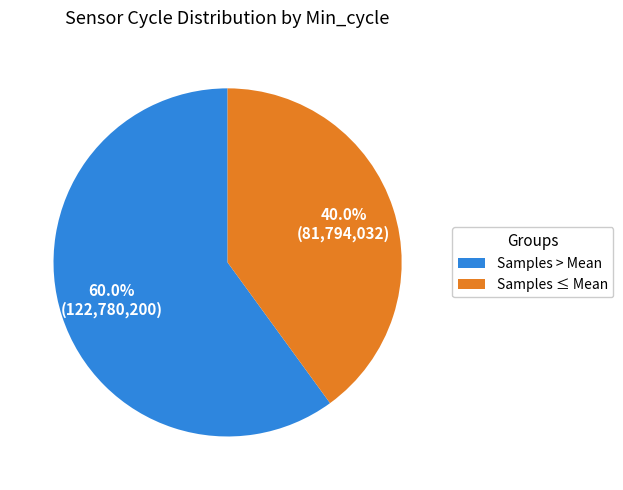

What percentage is NOT represented by Samples > Mean?

40.0%